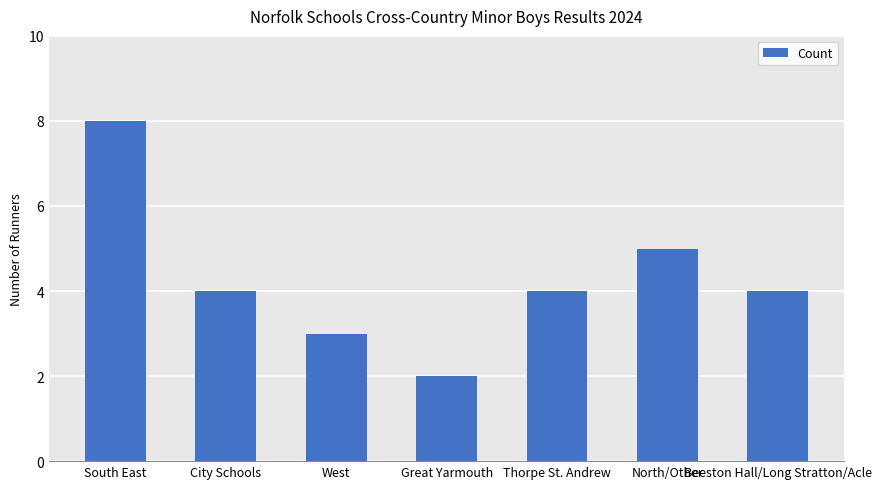

Count the number of data series in this chart.

1